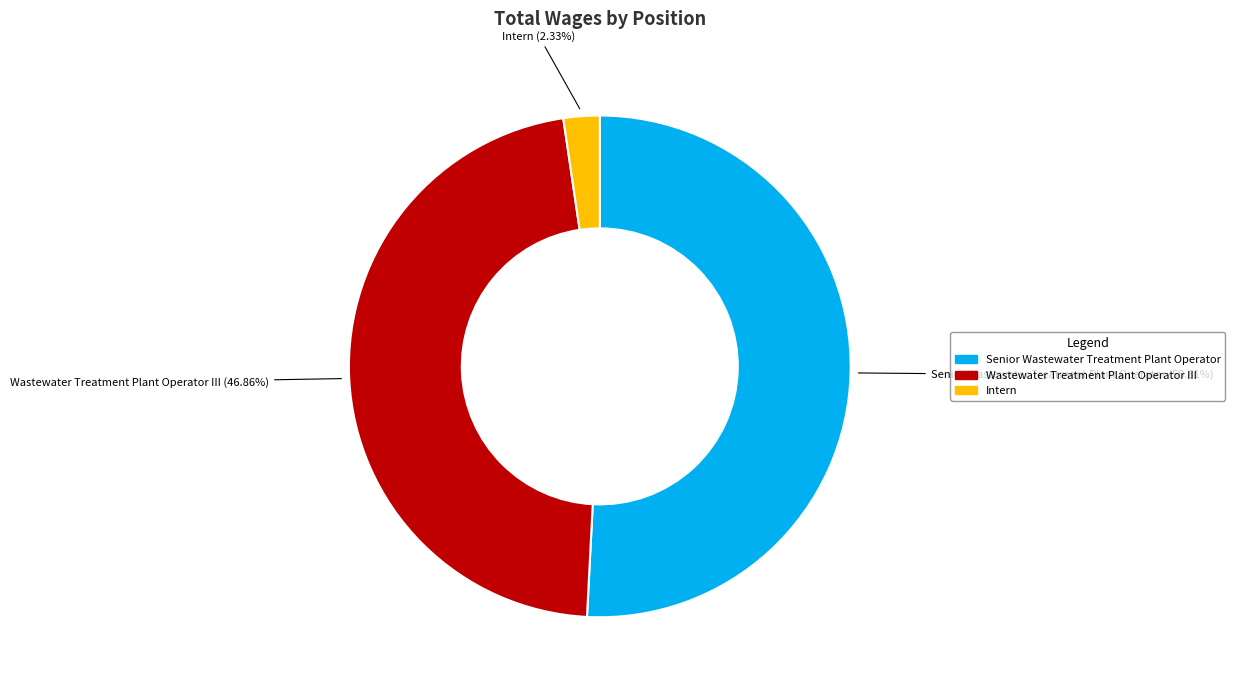

To the nearest percent, what portion does Wastewater Treatment Plant Operator III represent?

47%